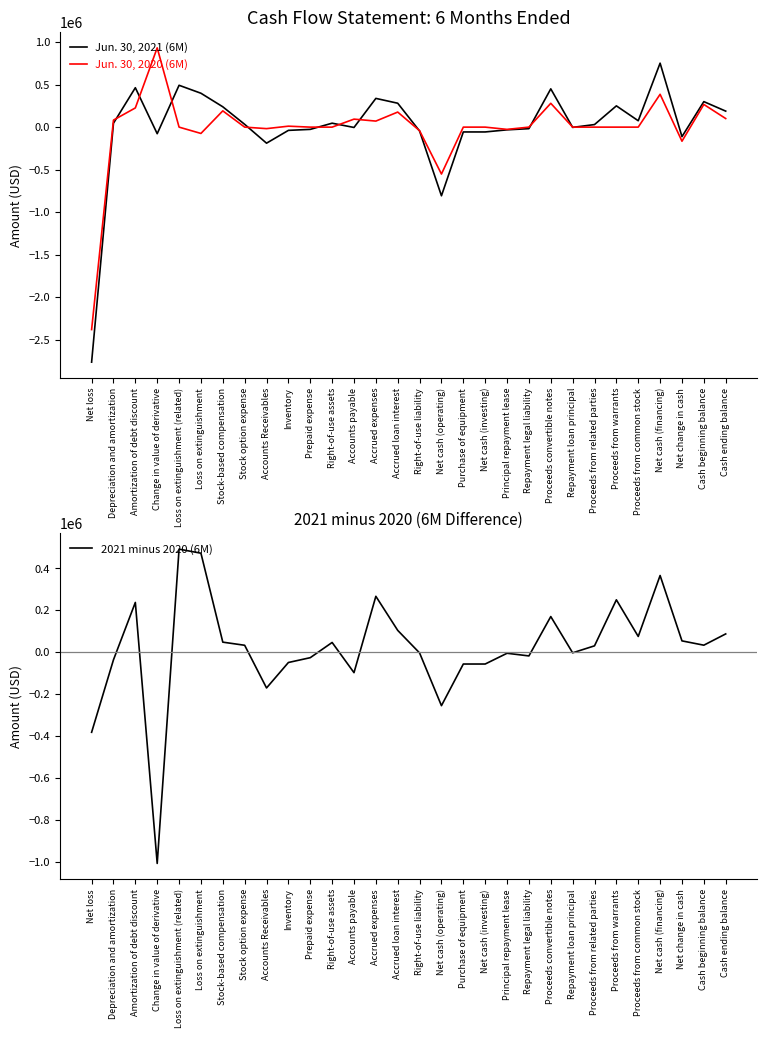

How many interior local valleys does the 2021 minus 2020 (6M) series have?

8